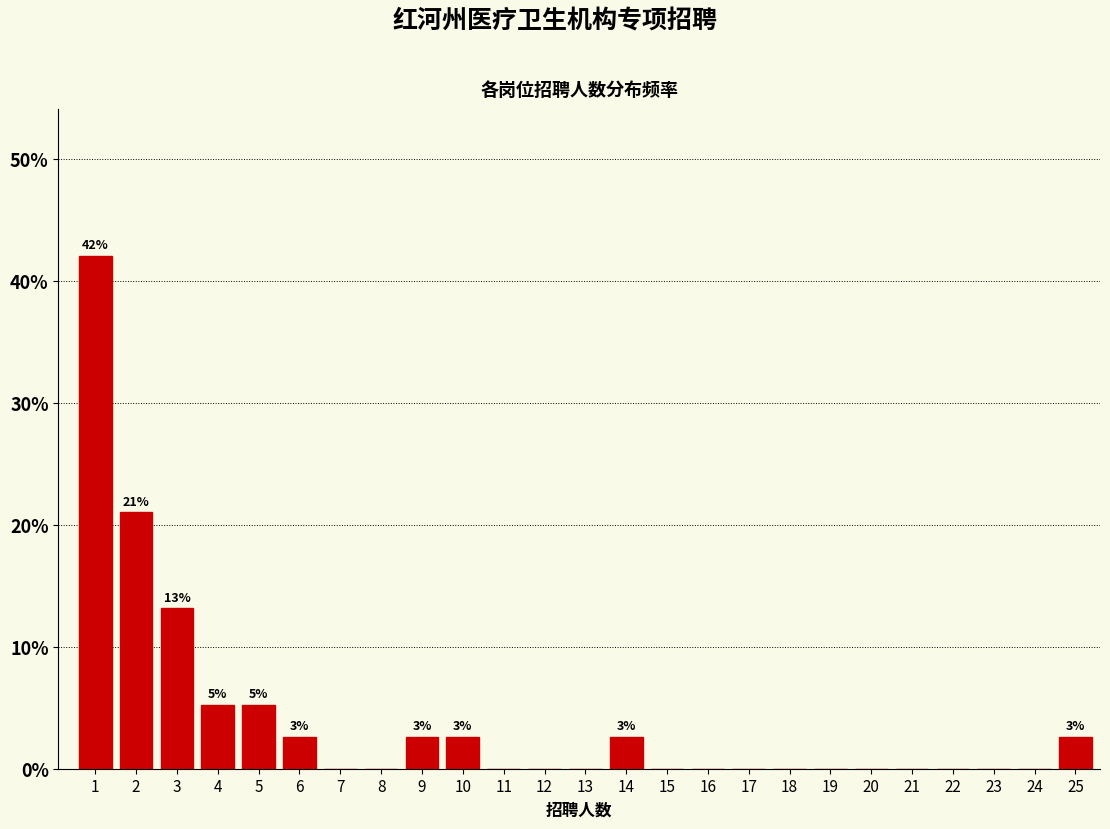

Reading left to right, transcribe all the data shown in this chart.

1=42.1	2=21.1	3=13.2	4=5.3	5=5.3	6=2.6	7=0.0	8=0.0	9=2.6	10=2.6	11=0.0	12=0.0	13=0.0	14=2.6	15=0.0	16=0.0	17=0.0	18=0.0	19=0.0	20=0.0	21=0.0	22=0.0	23=0.0	24=0.0	25=2.6